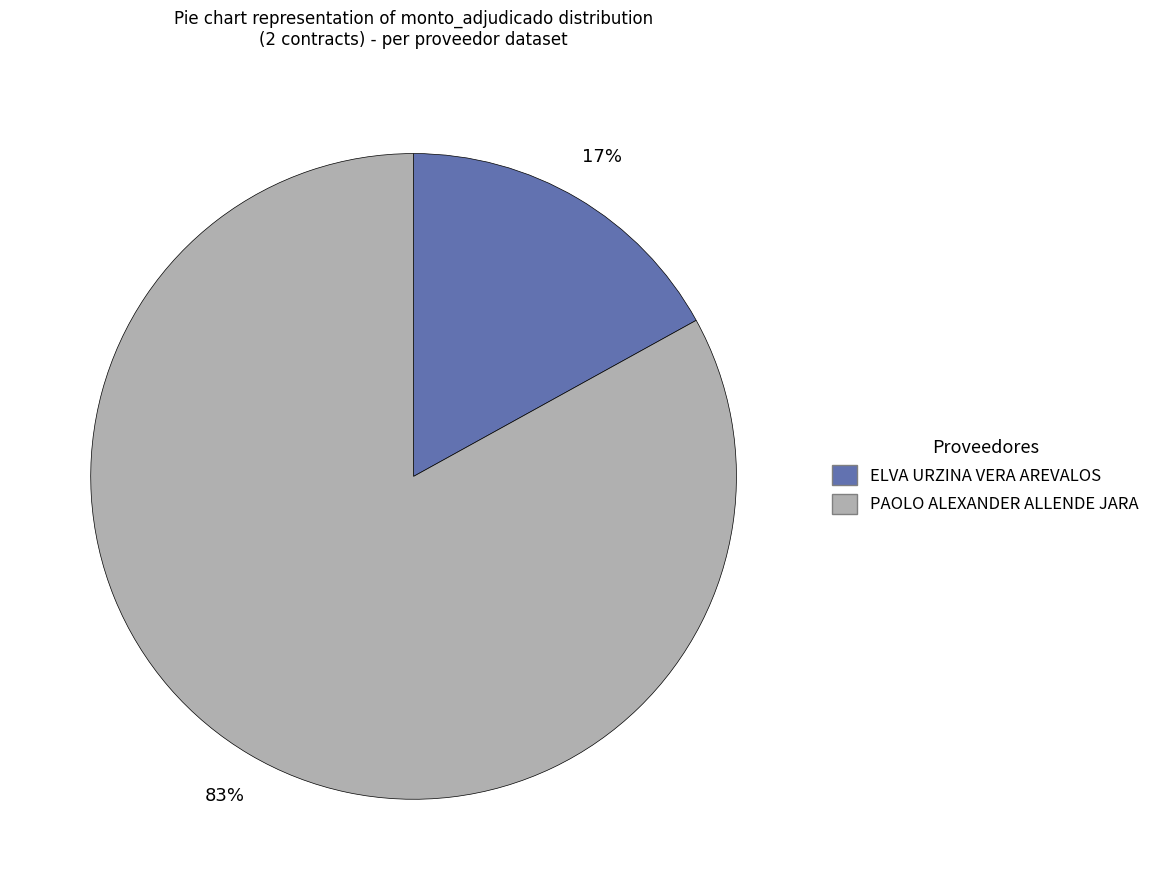

To the nearest percent, what is the average slice percentage?

50%